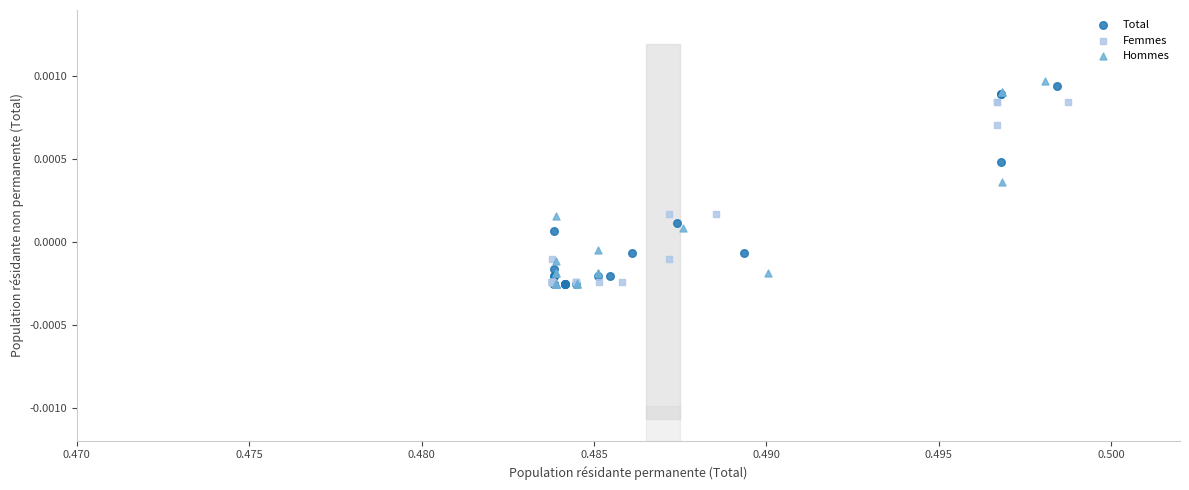

Which series has the largest Y range (max minus min)?

Hommes